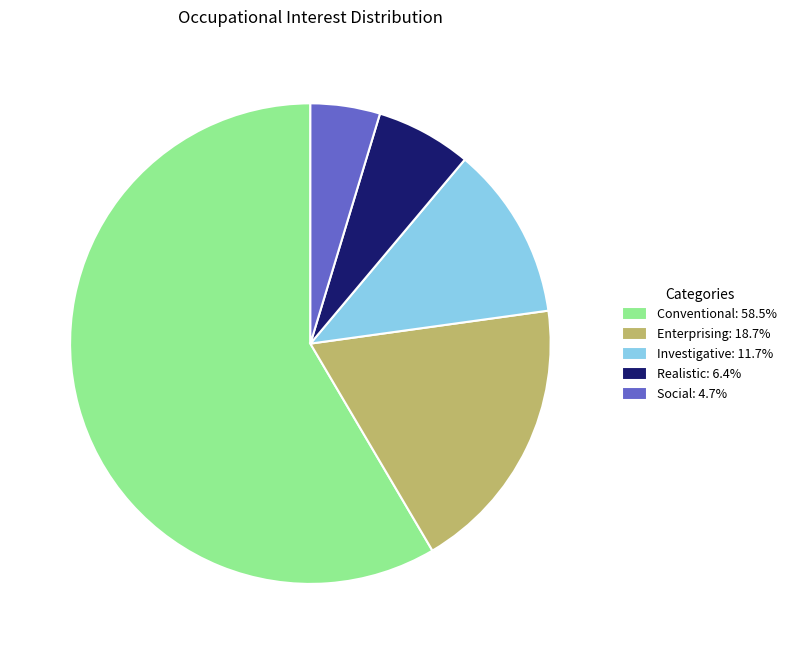

Do Investigative: 11.7% and Realistic: 6.4% together represent more than half of the pie?

No